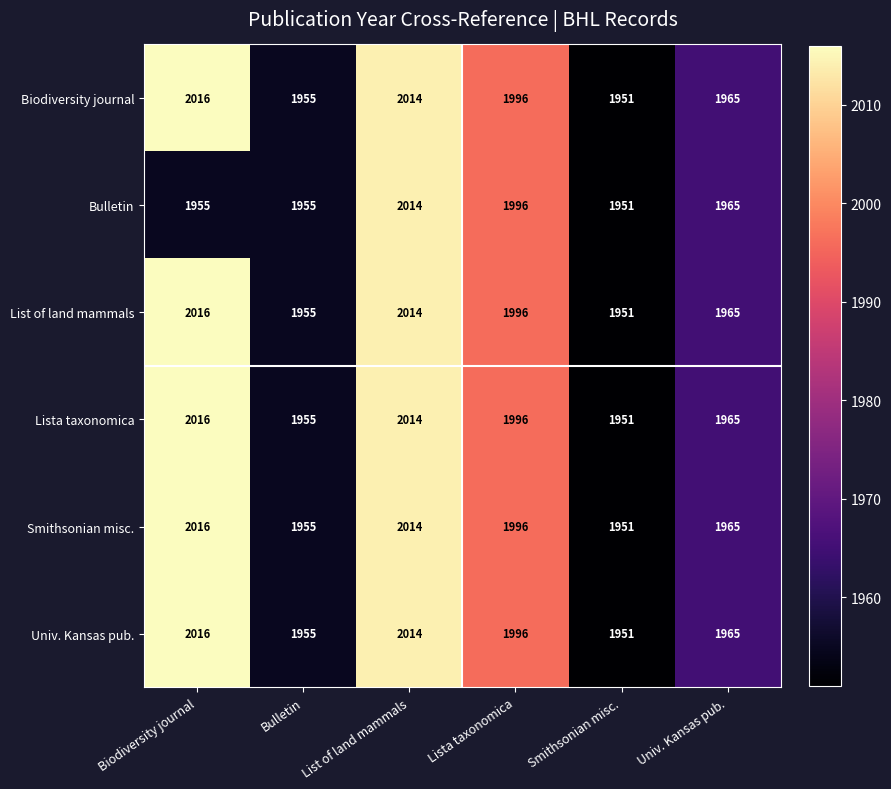

The value of Lista taxonomica at List of land mammals is 2014. True or false?

True